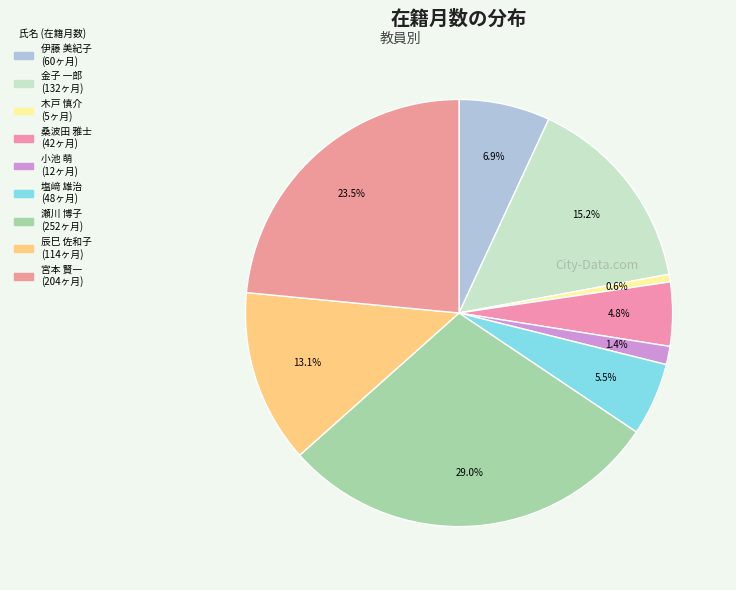

What is the ratio of the value at 桑波田 雅士 to the value at 伊藤 美紀子?

0.7